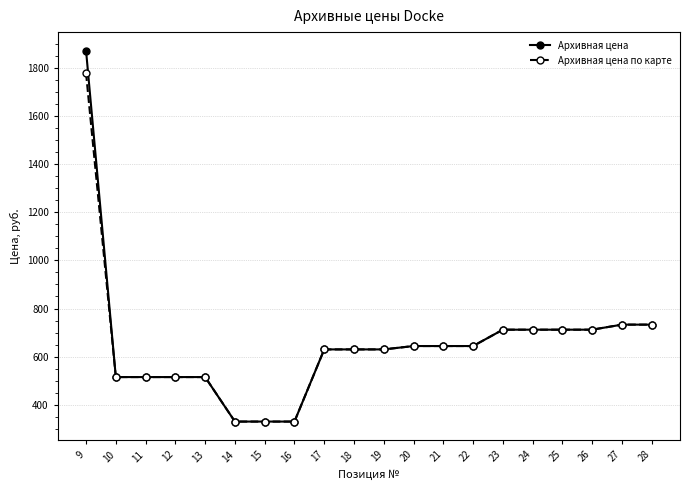

Reading left to right, what are all the values shown in this chart?

Архивная цена: 9=1872	10=515	11=515	12=515	13=515	14=330	15=330	16=330	17=630	18=630	19=630	20=644	21=644	22=644	23=712	24=712	25=712	26=712	27=733	28=733
Архивная цена по карте: 9=1778	10=515	11=515	12=515	13=515	14=330	15=330	16=330	17=630	18=630	19=630	20=644	21=644	22=644	23=712	24=712	25=712	26=712	27=733	28=733